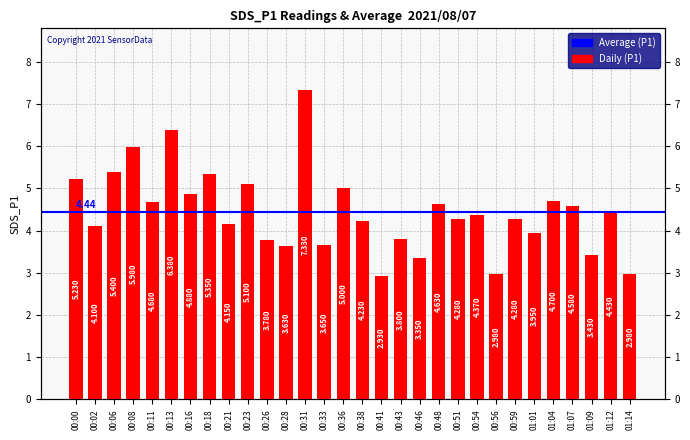

Rank the categories by value from highest to lowest.

00:31, 00:13, 00:08, 00:06, 00:18, 00:00, 00:23, 00:36, 00:16, 01:04, 00:11, 00:48, 01:07, 01:12, 00:54, 00:51, 00:59, 00:38, 00:21, 00:02, 01:01, 00:43, 00:26, 00:33, 00:28, 01:09, 00:46, 00:56, 01:14, 00:41